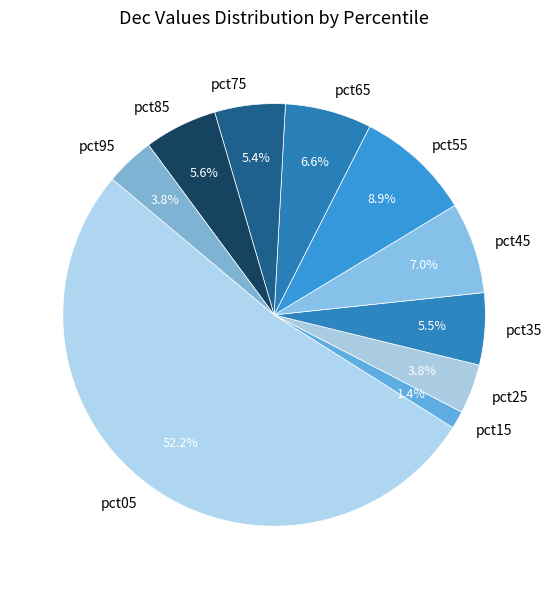

True or false: pct75 accounts for 5% of the total.

True